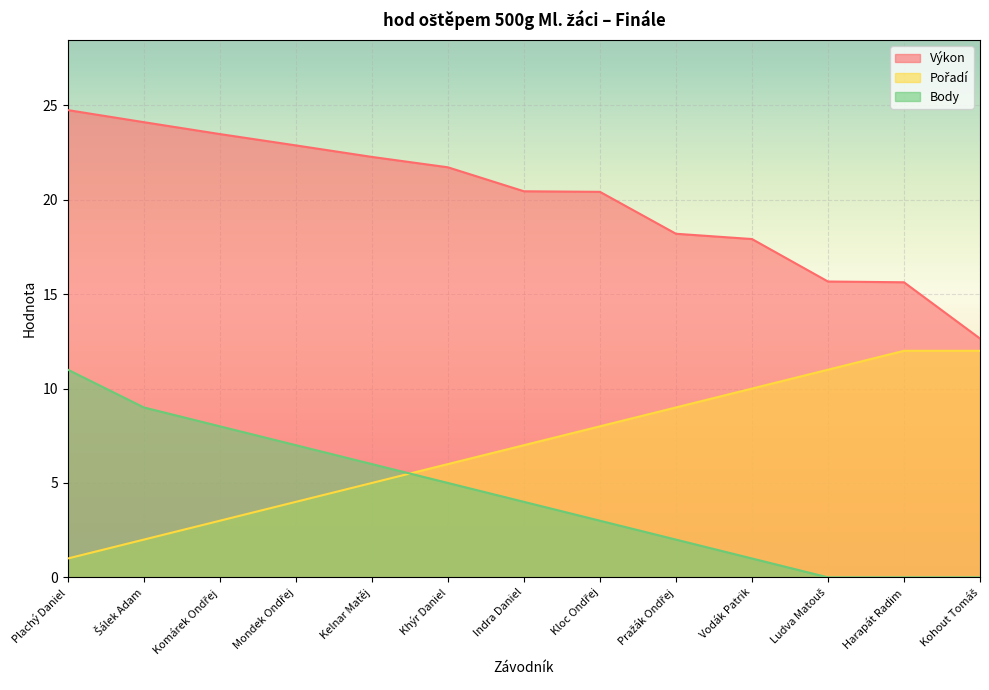

What is the spread (max minus min) of values at Šálek Adam?

22.1